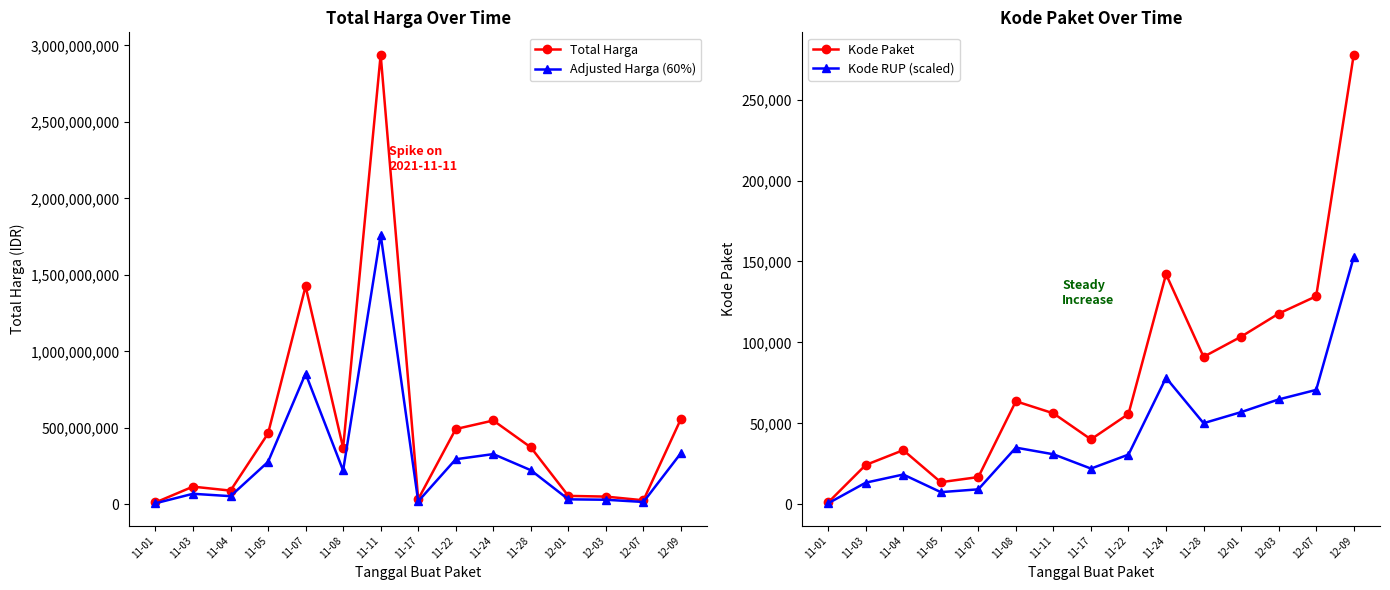

What is the difference between the maximum and minimum values in the Kode Paket series?

276554.0